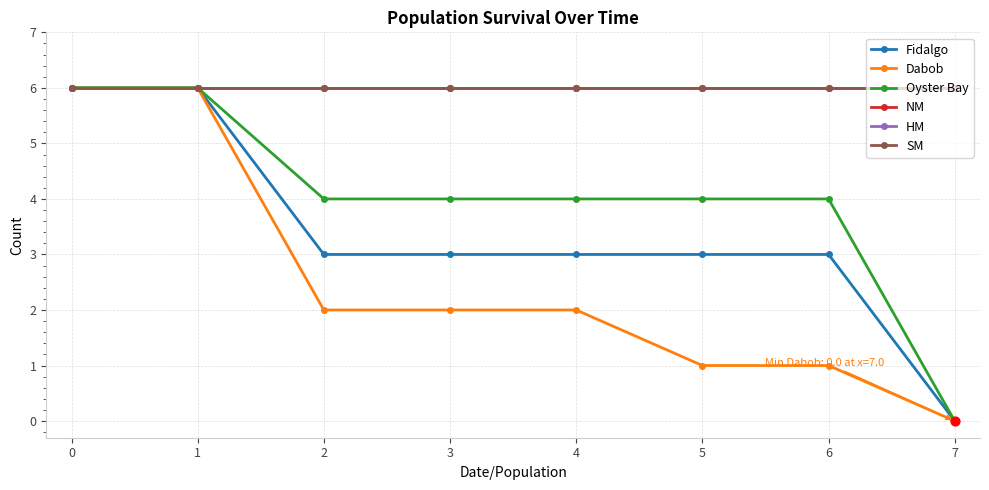

Is this an area chart (filled region under the line)?

No